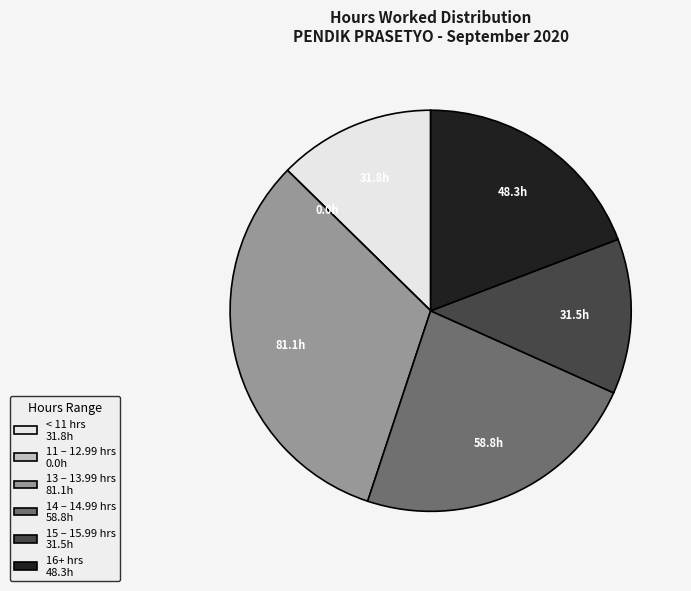

True or false: 16+ hrs 48.3h accounts for 6% of the total.

False